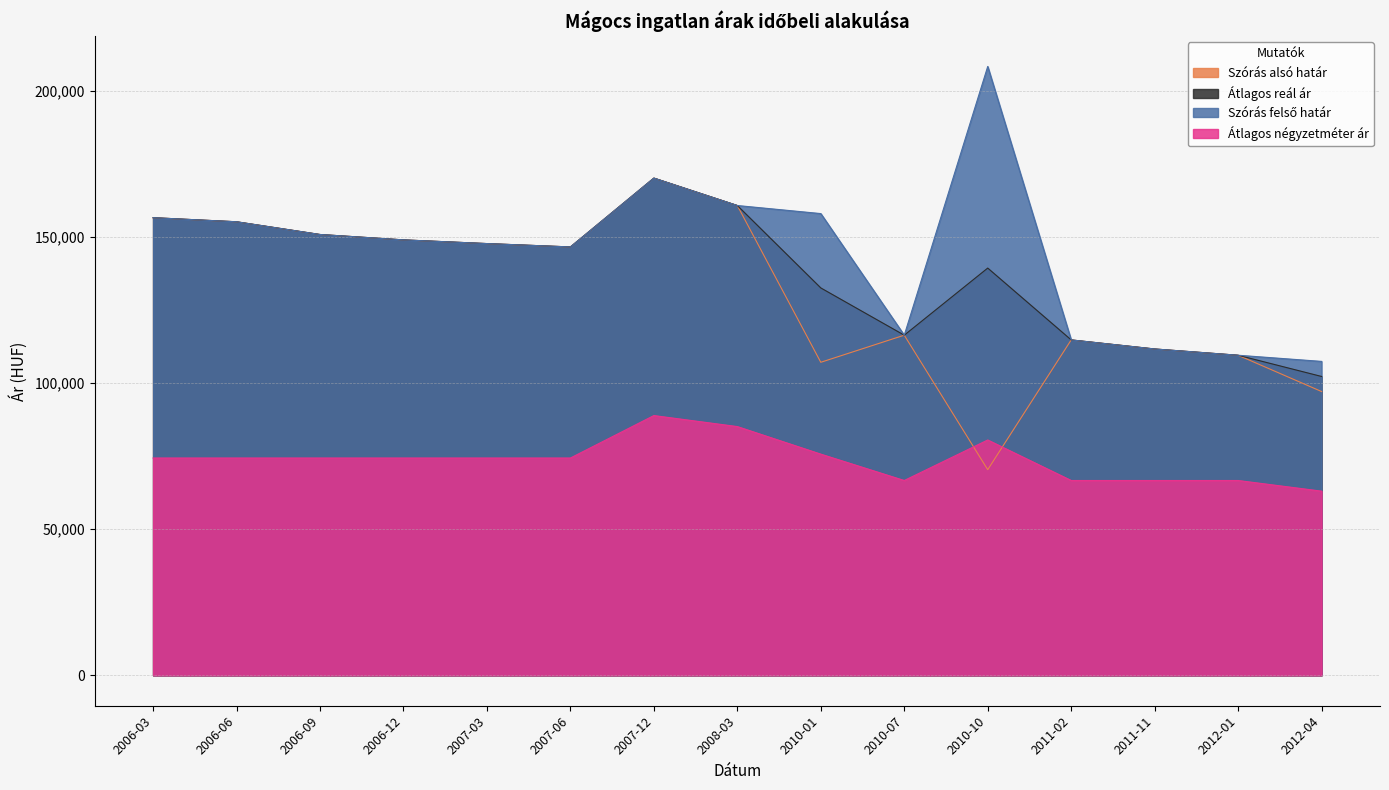

In Szórás felső határ, how many points are lower than both neighbors (excluding endpoints)?

2